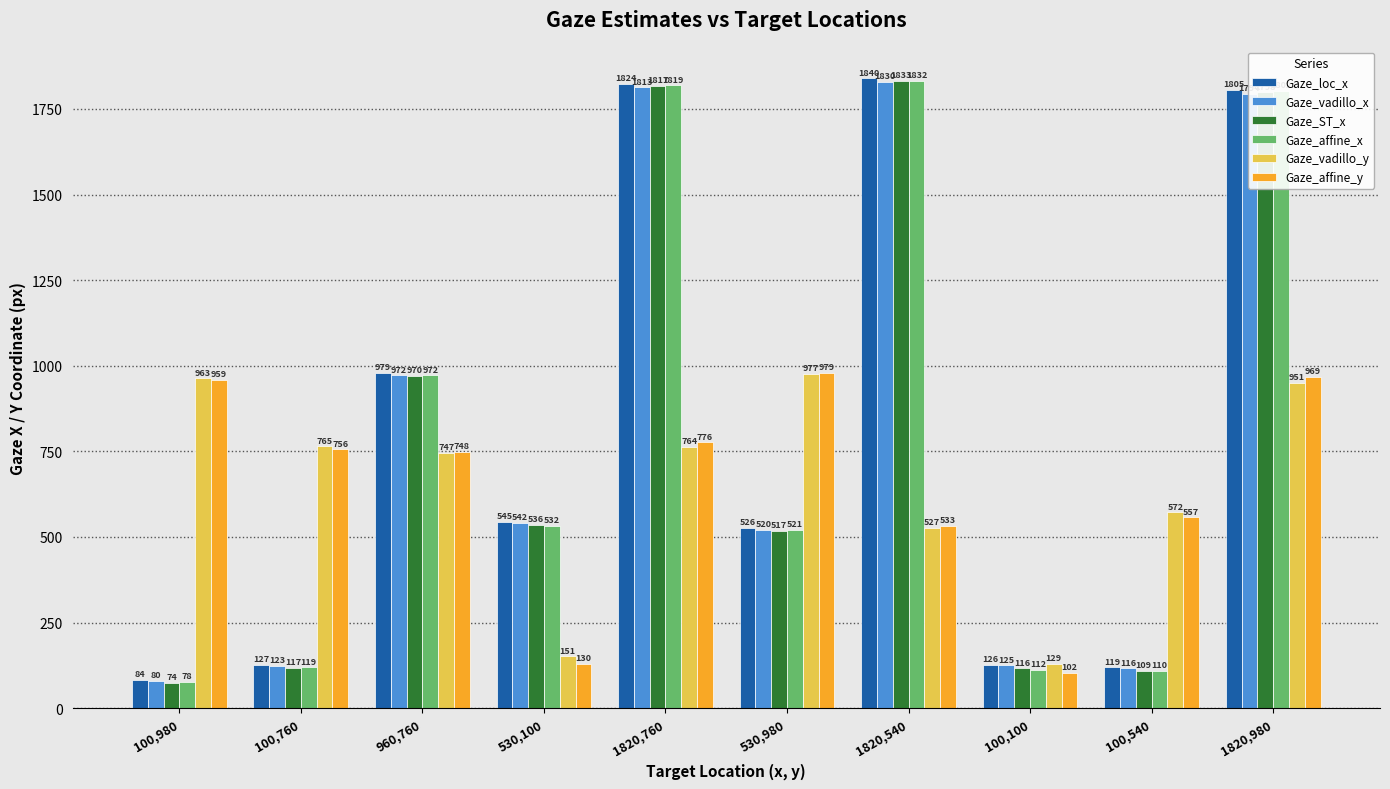

Rank the categories by Gaze_vadillo_y value from lowest to highest.

100,100, 530,100, 1820,540, 100,540, 960,760, 1820,760, 100,760, 1820,980, 100,980, 530,980